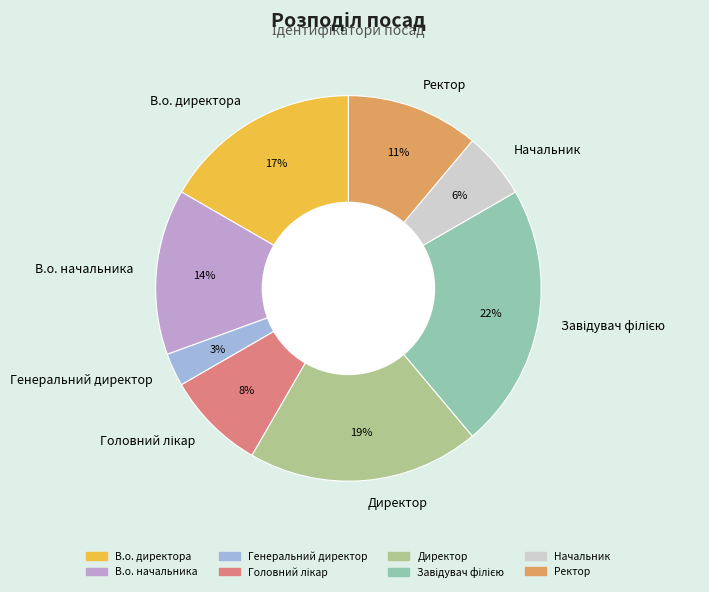

What is the ratio of the value at Начальник to the value at Ректор?

0.5